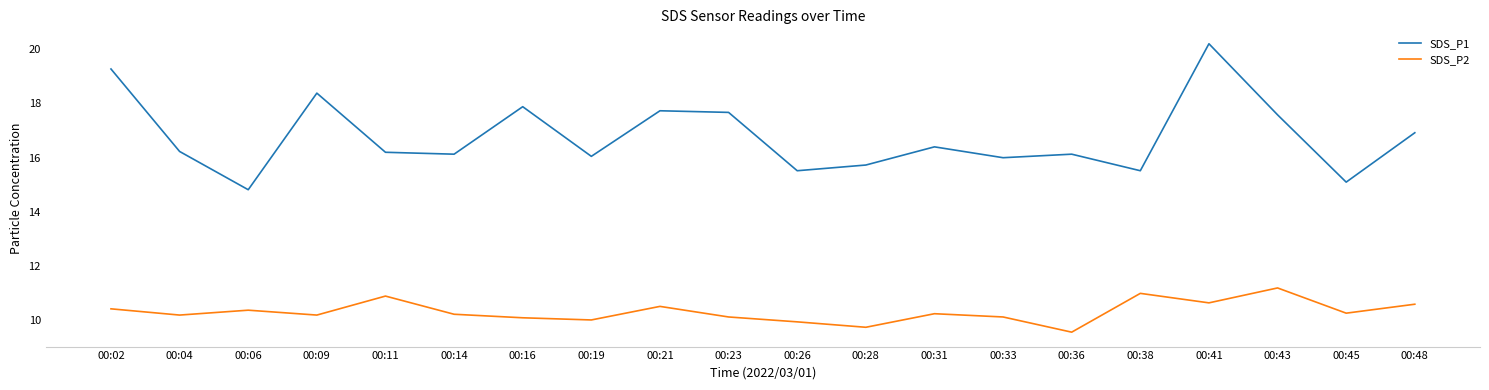

Which series has the largest total across all categories?

SDS_P1